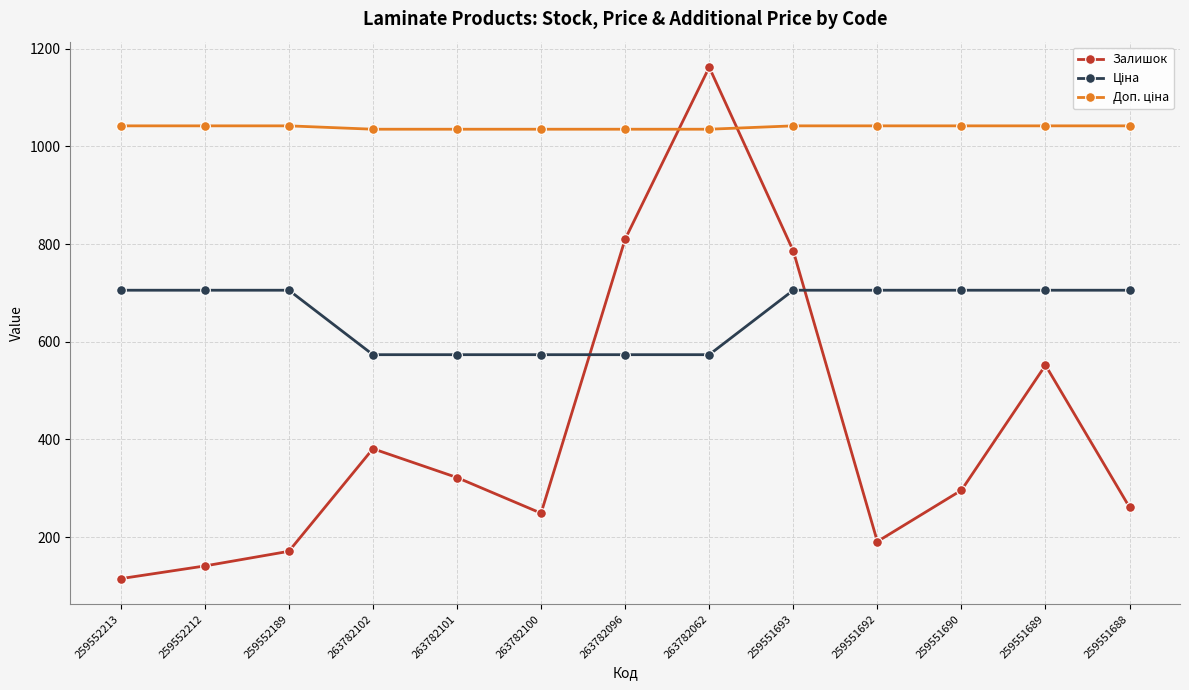

What is the lowest value of the Залишок series?

115.0